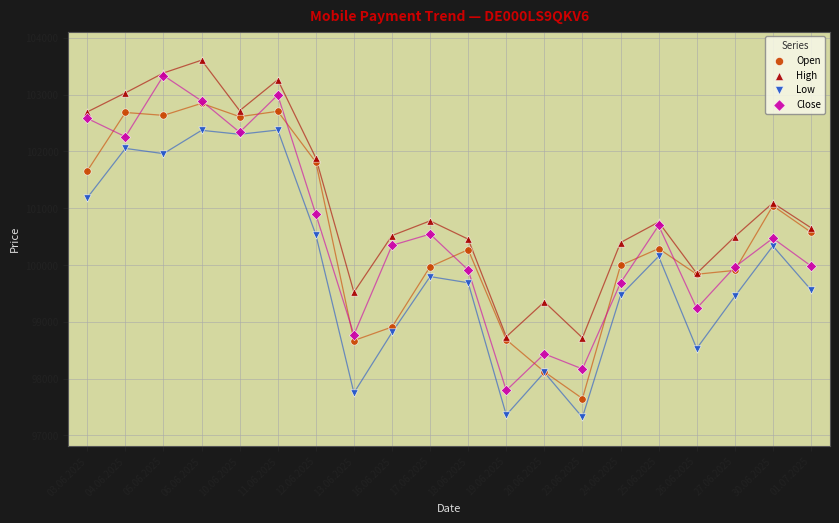

What are all the series names shown in the legend?

Open, High, Low, Close